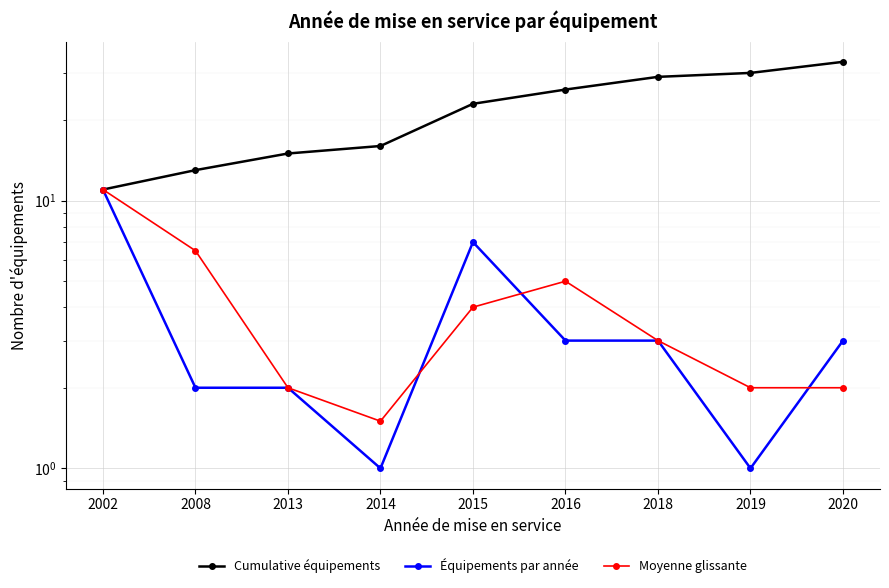

What is the difference between the maximum and minimum values in the Cumulative équipements series?

22.0